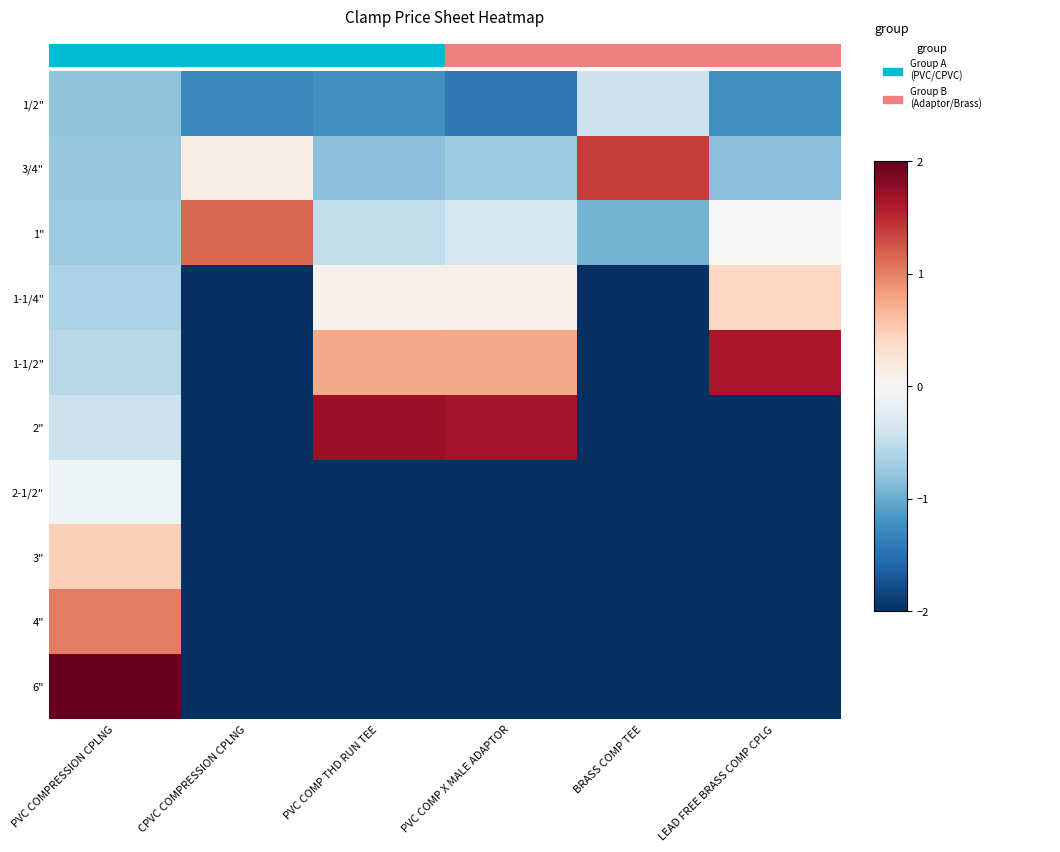

Which has a higher value, CPVC COMPRESSION CPLNG or LEAD FREE BRASS COMP CPLG?

LEAD FREE BRASS COMP CPLG